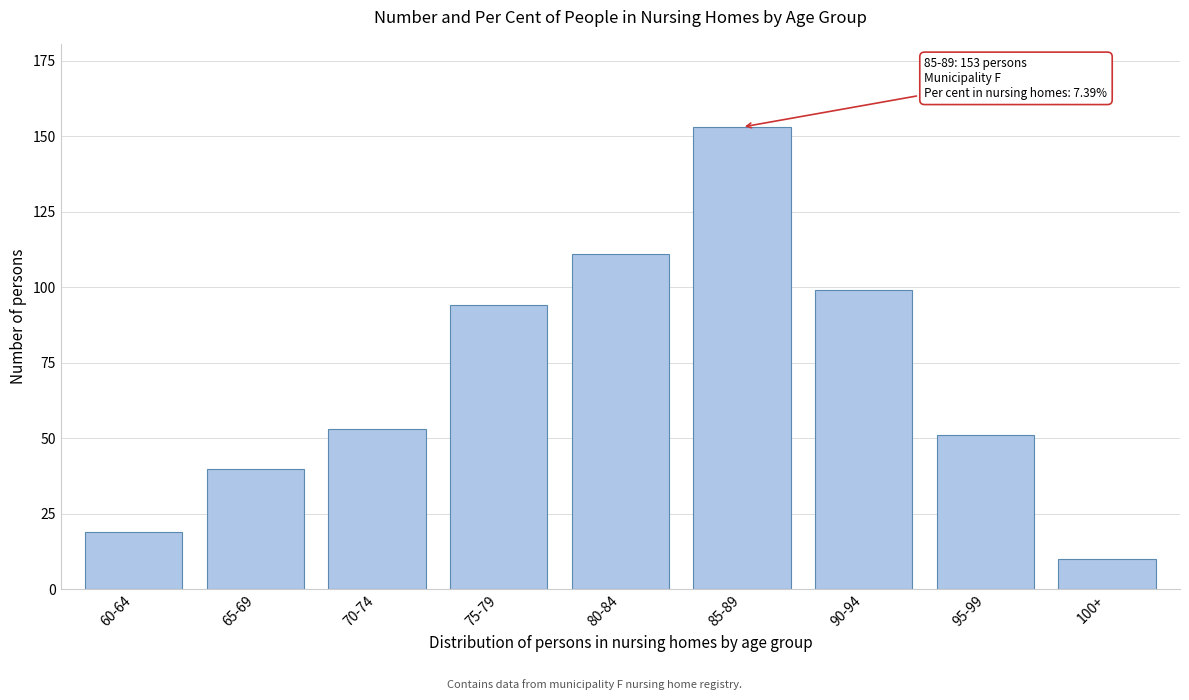

Reading left to right, list all the values displayed in this chart.

60-64=19	65-69=40	70-74=53	75-79=94	80-84=111	85-89=153	90-94=99	95-99=51	100+=10